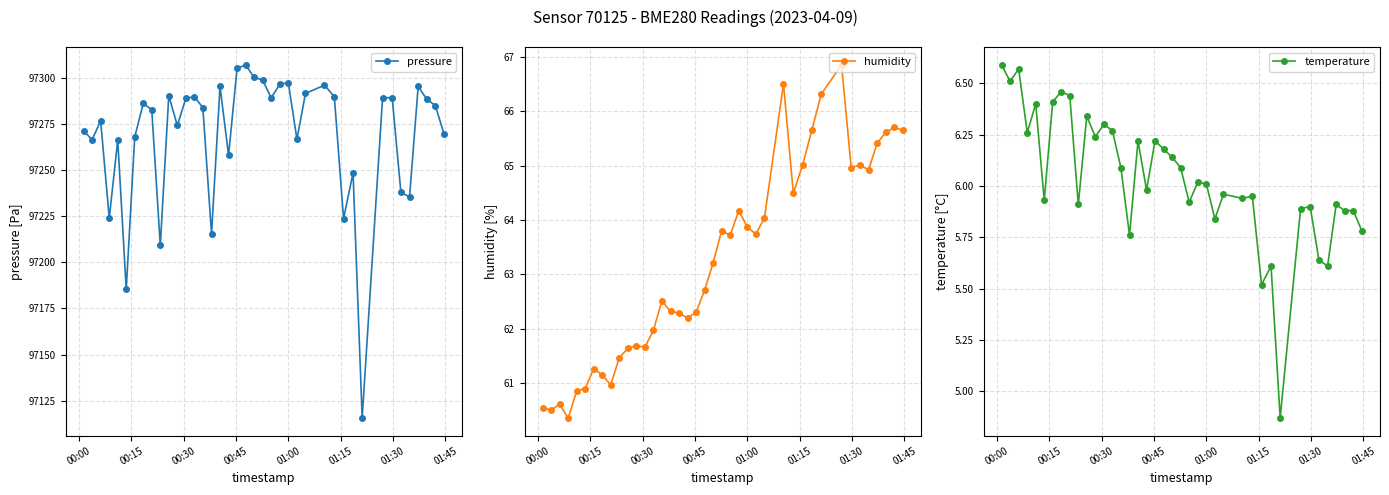

What is the highest value of the pressure series?

97306.9